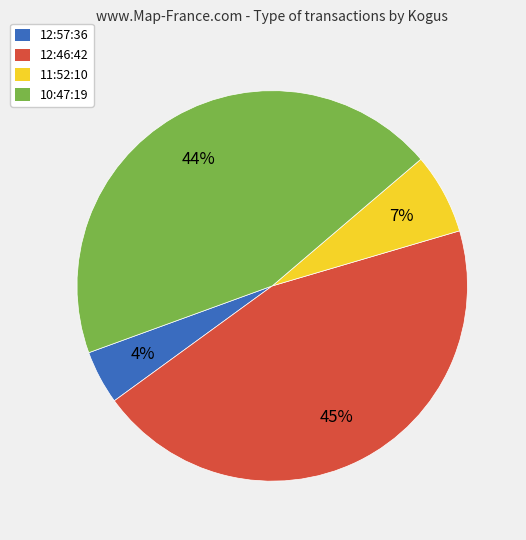

To the nearest percent, what percentage of the pie is 10:47:19?

44%